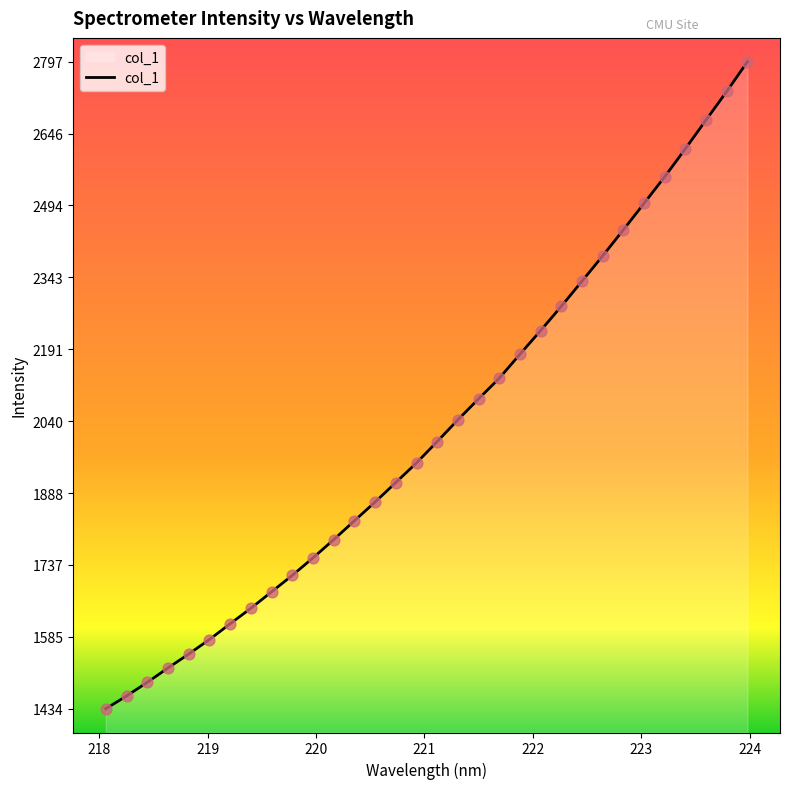

What is the greatest value displayed?

2797.0